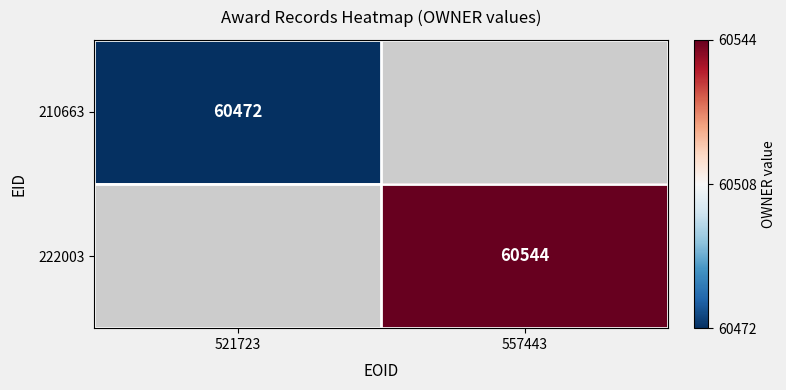

True or false: 210663 has a value of 60472 at 521723.

True